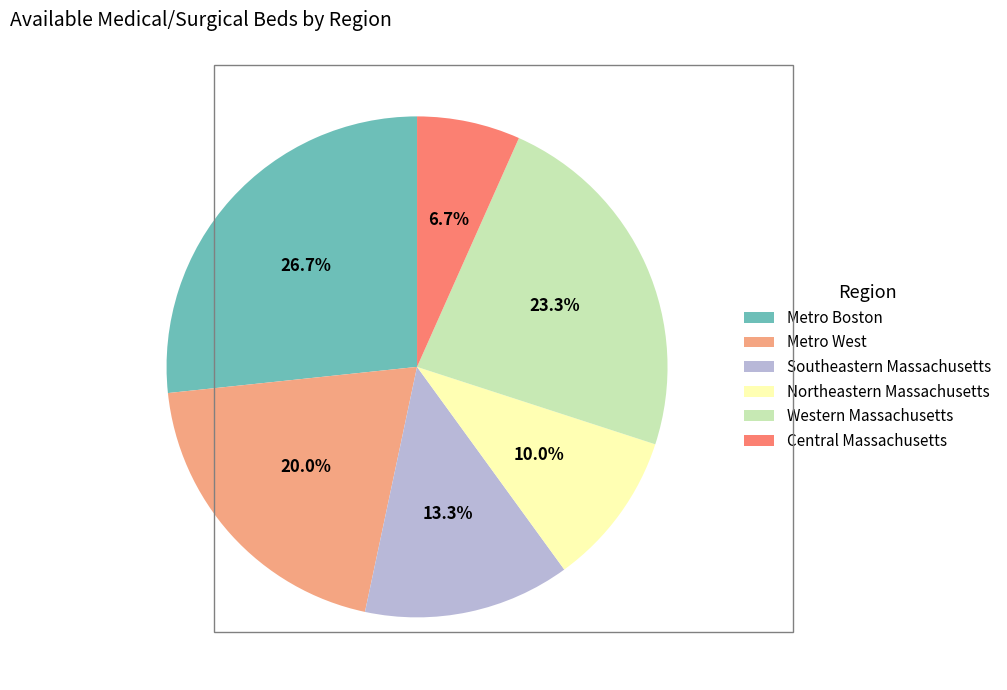

Is there any slice that represents more than half of the pie?

No